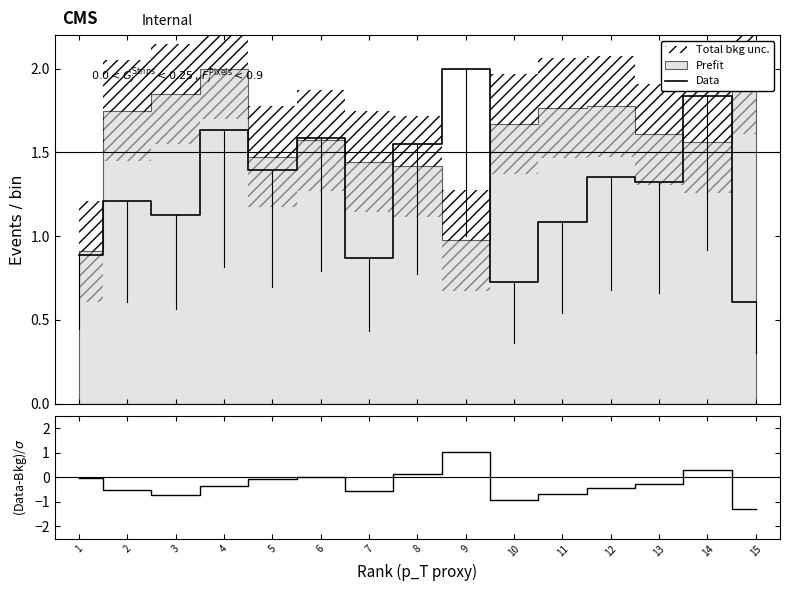

Where is (Data-Bkg)/σ nearest to the value 0?

6